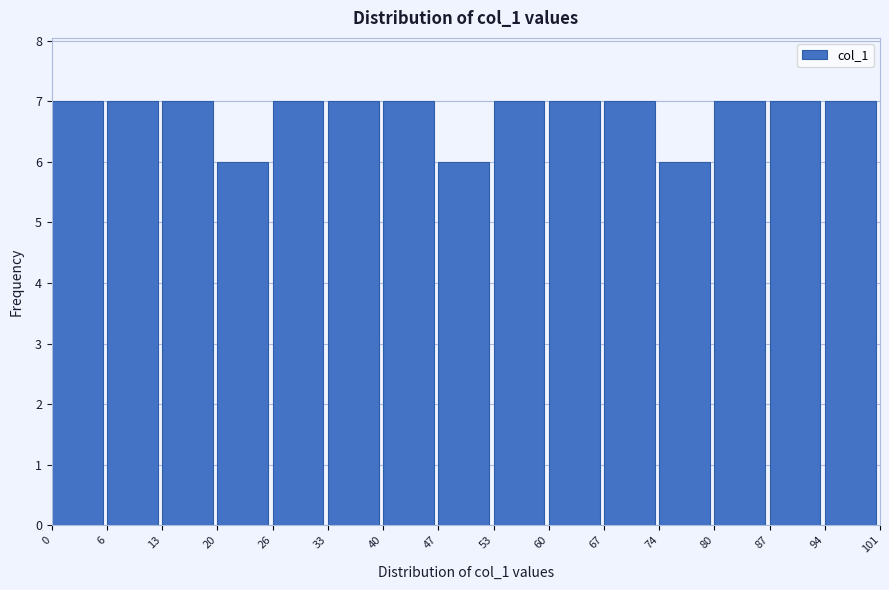

Reading left to right, transcribe this chart: for each bar, give the range it covers on the x-axis and its height. The values are not printed on the chart, so give them approximately, as read against the axis.

0 to 6: 7
6 to 13: 7
13 to 20: 7
20 to 26: 6
26 to 33: 7
33 to 40: 7
40 to 47: 7
47 to 53: 6
53 to 60: 7
60 to 67: 7
67 to 74: 7
74 to 80: 6
80 to 87: 7
87 to 94: 7
94 to 101: 7